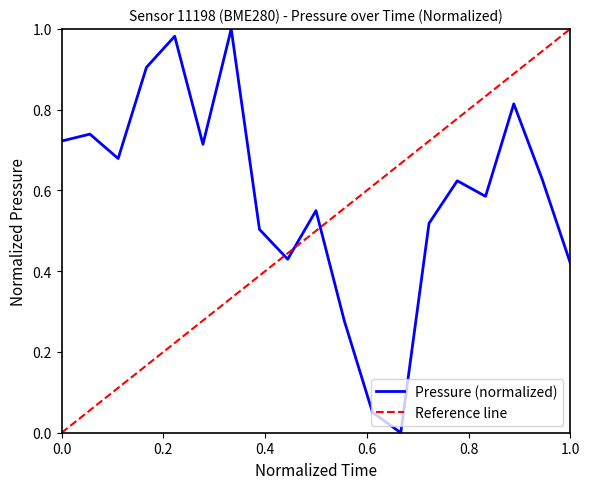

True or false: the data shows 0.7 at 00:12.

True